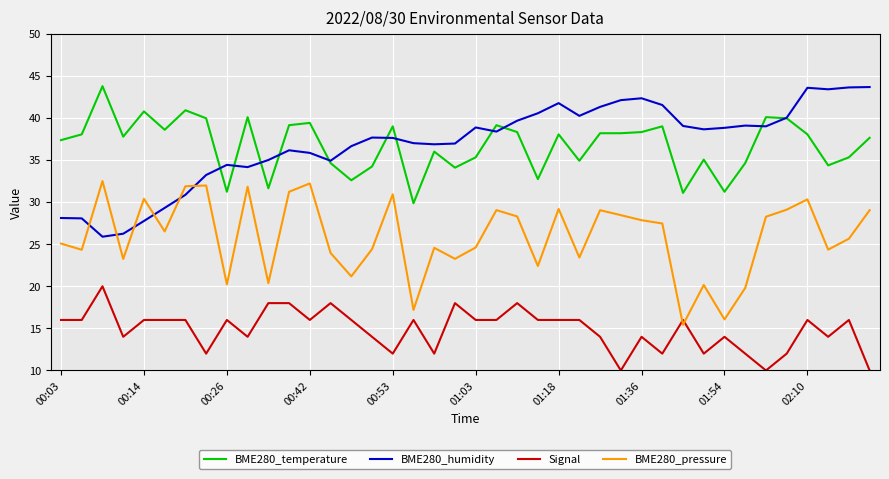

What is the highest value of the BME280_pressure series?

32.5